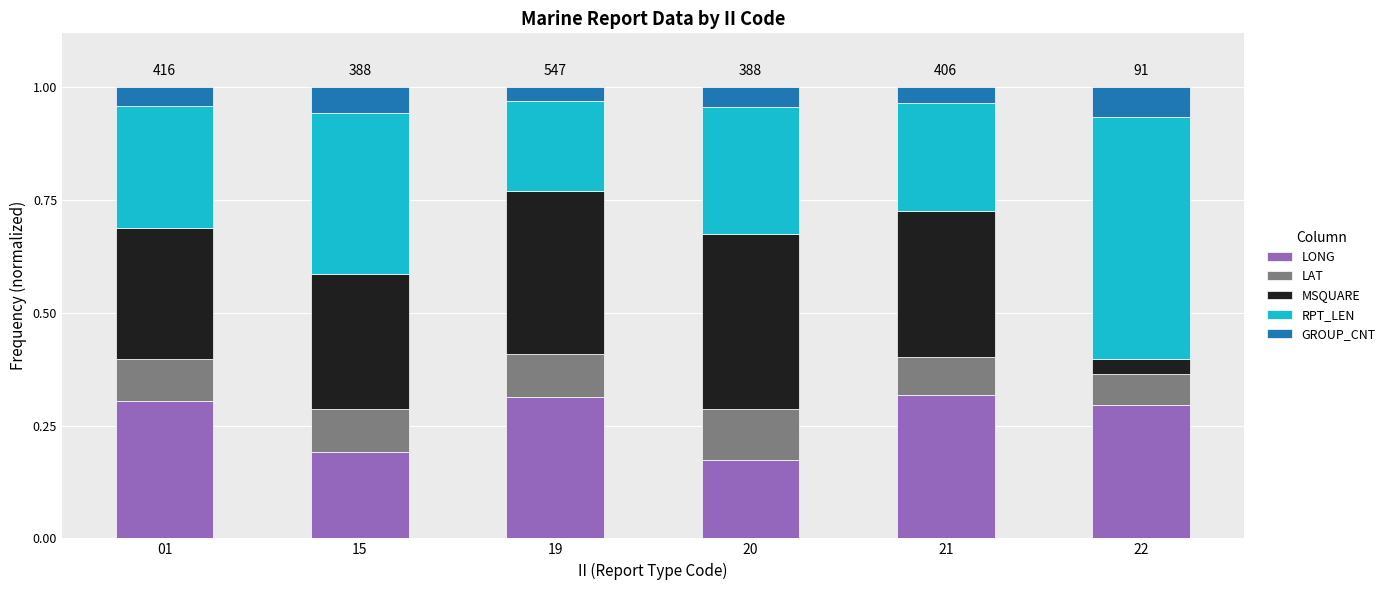

What is the total value across all series at 20?

1.0